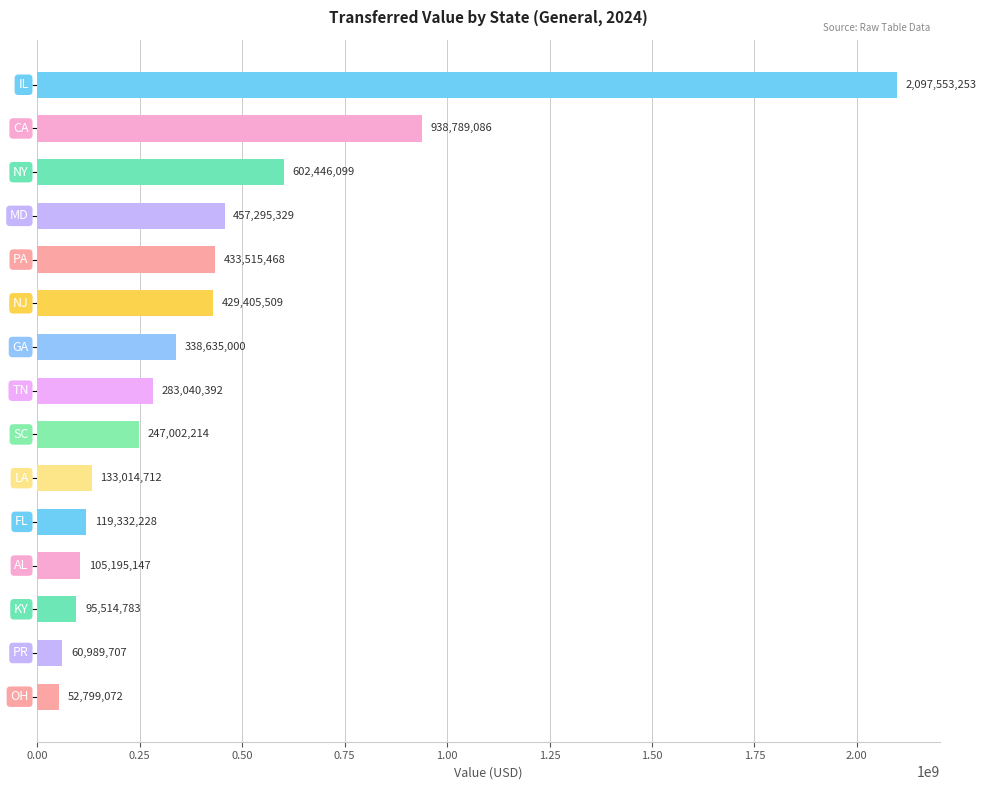

Are the bars grouped side by side (vs. stacked)?

No